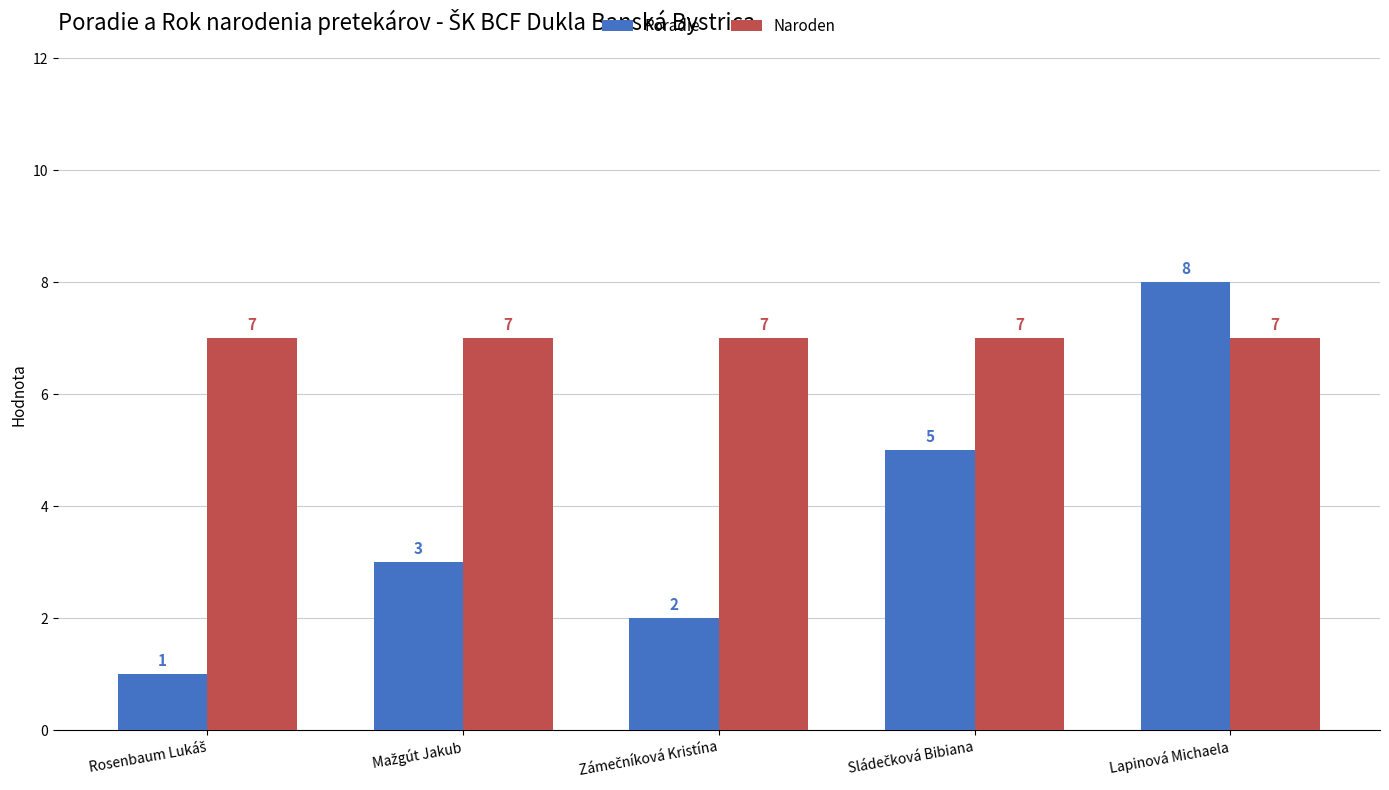

Reading left to right, what are all the values shown in this chart?

Poradie: 1	3	2	5	8
Naroden: 7	7	7	7	7